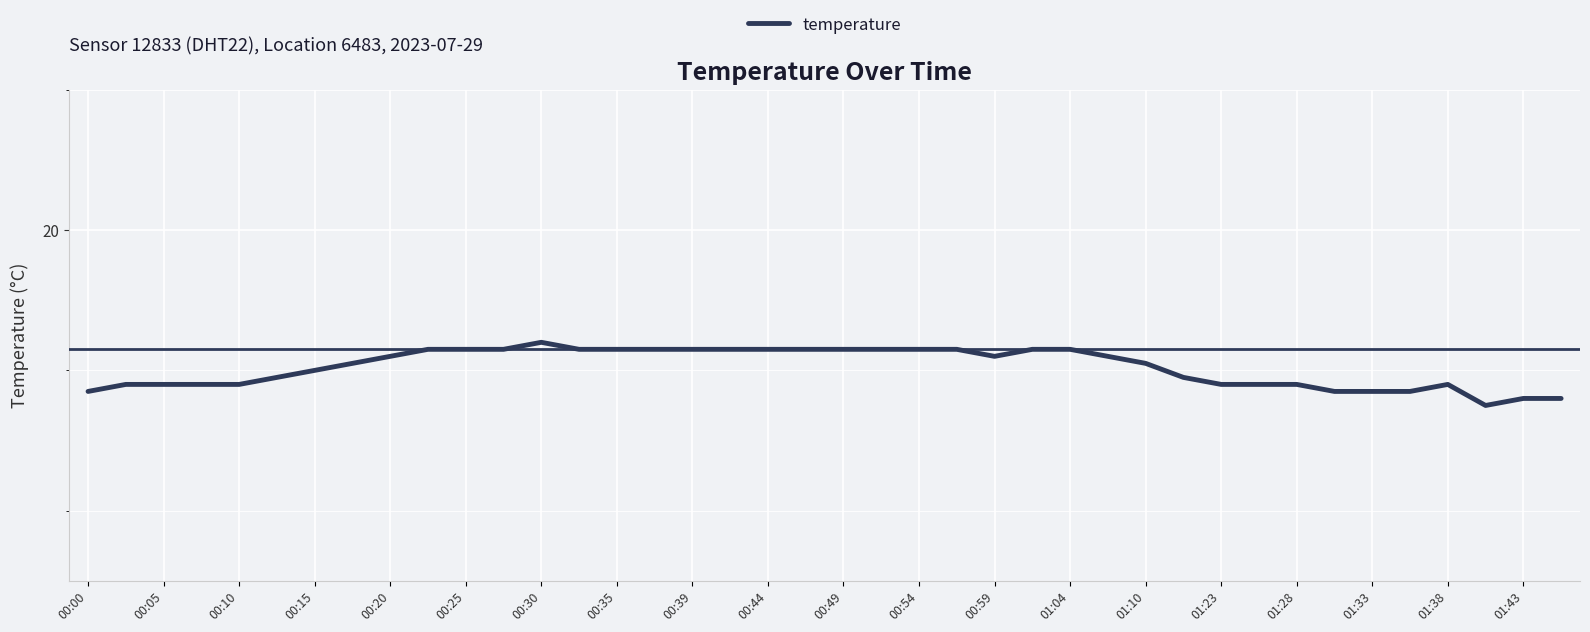

Does the chart display data point markers on the line(s)?

No